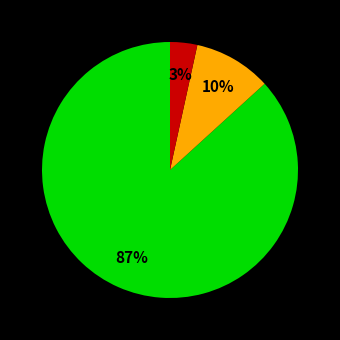

Is there a majority slice in this chart?

Yes